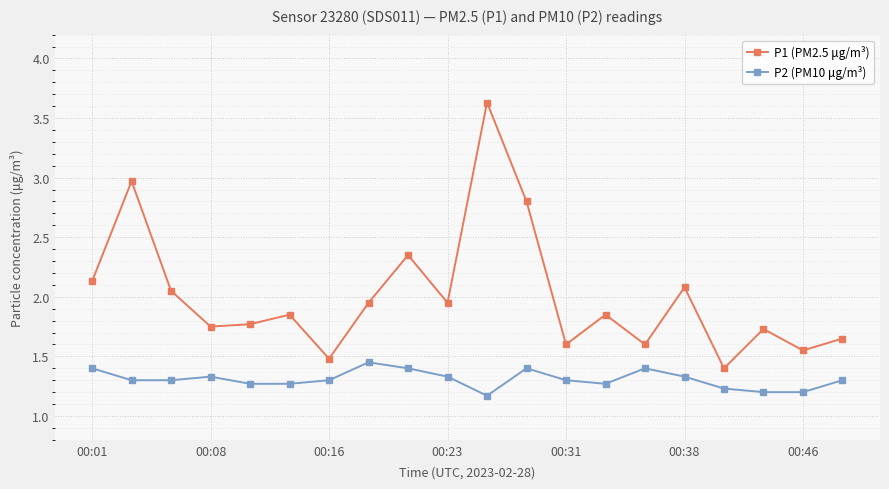

Which series has the largest range (max minus min)?

P1 (PM2.5 μg/m³)